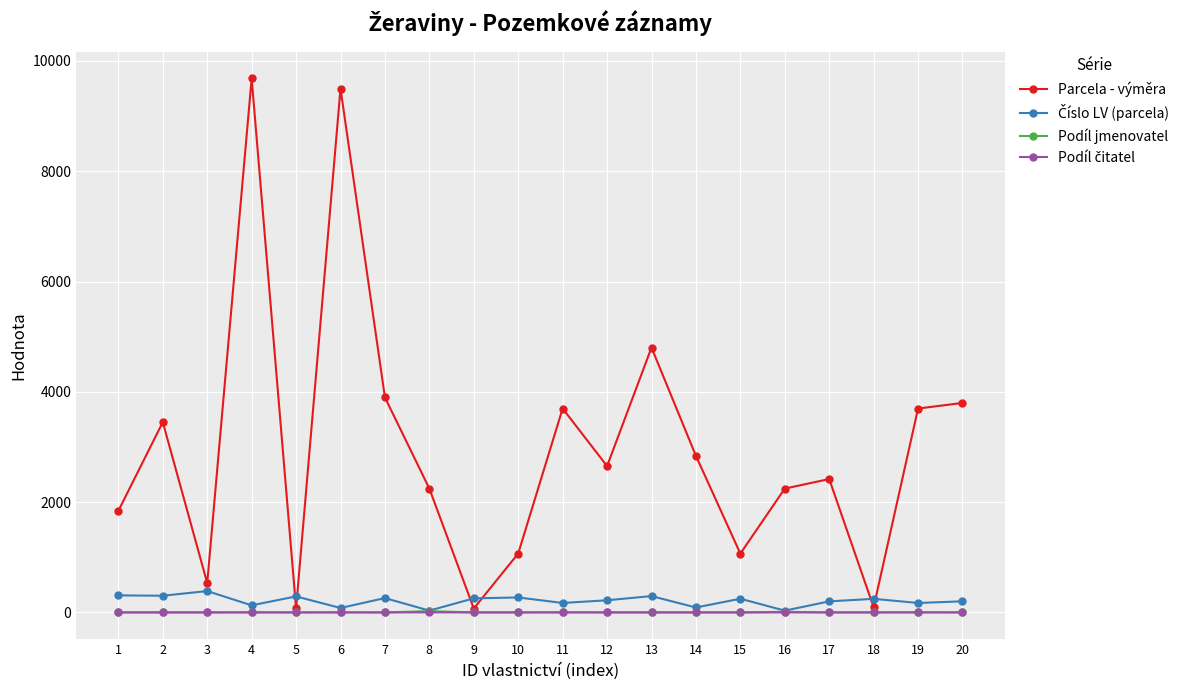

Which series has the largest total across all categories?

Parcela - výměra